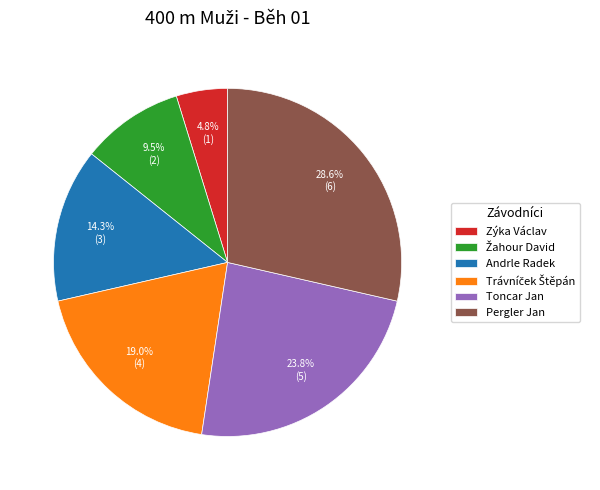

The Pergler Jan slice represents 17% of the pie. True or false?

False